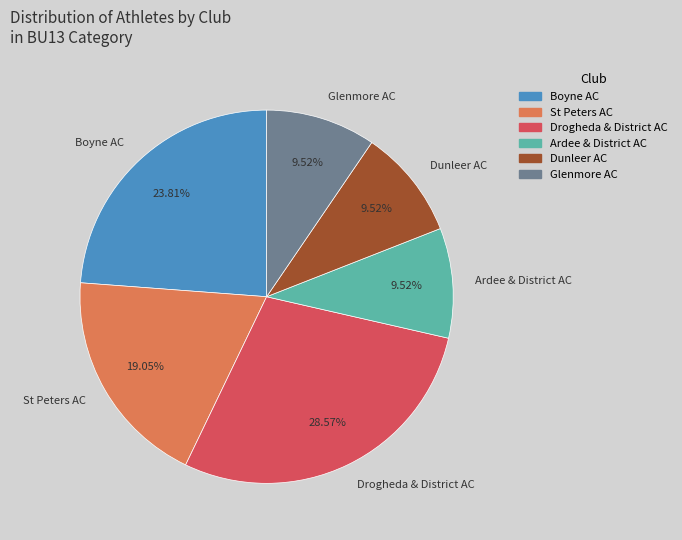

Count the number of slices in the pie.

6